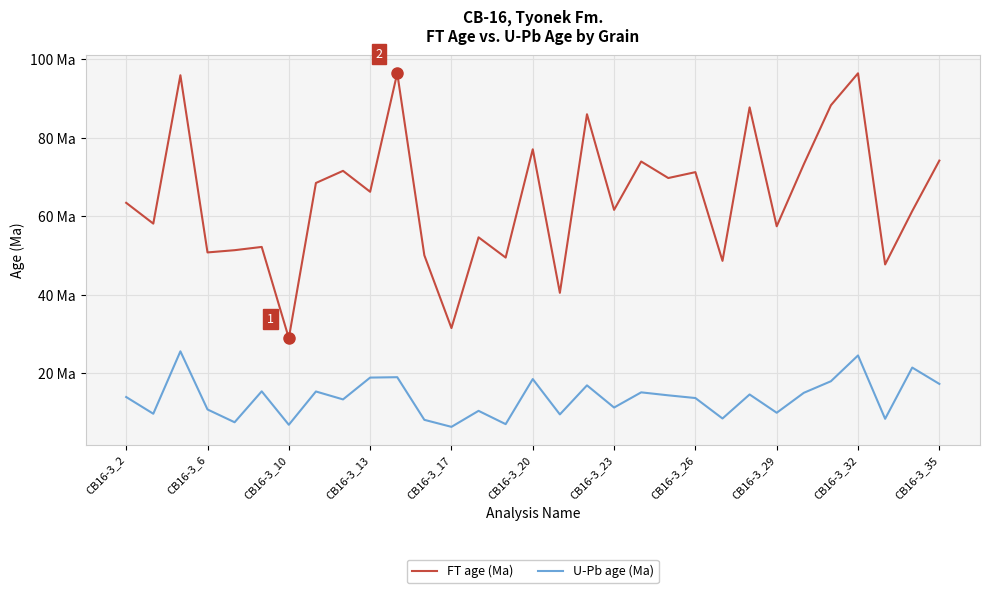

Which series has the largest range (max minus min)?

FT age (Ma)